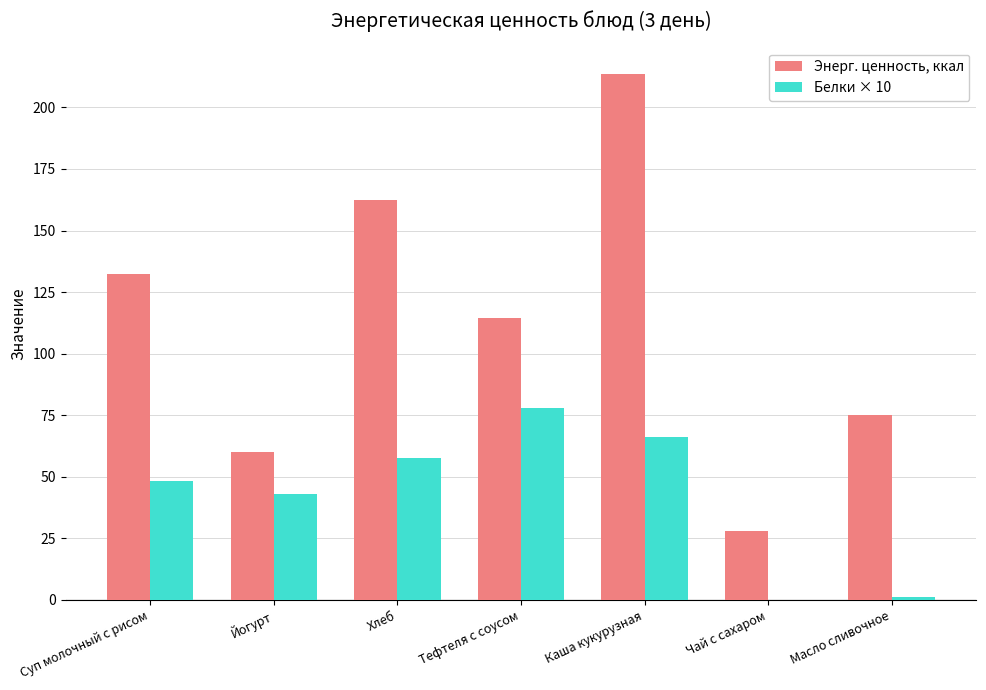

At which label does Белки × 10 reach its peak?

Тефтеля с соусом